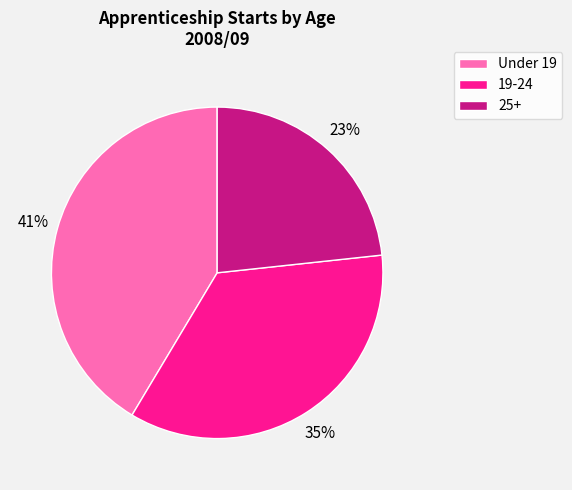

Rank the categories by value from highest to lowest.

Under 19, 19-24, 25+